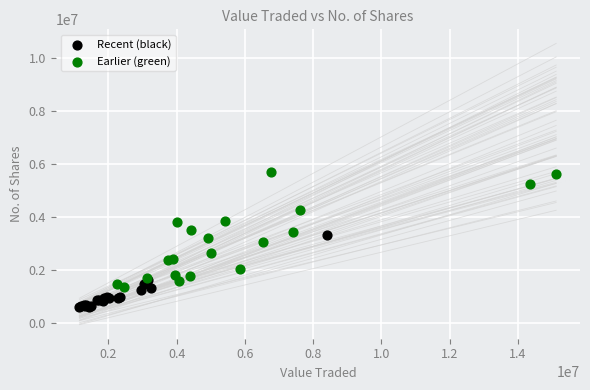

Which series reaches the maximum Y coordinate?

Earlier (green)